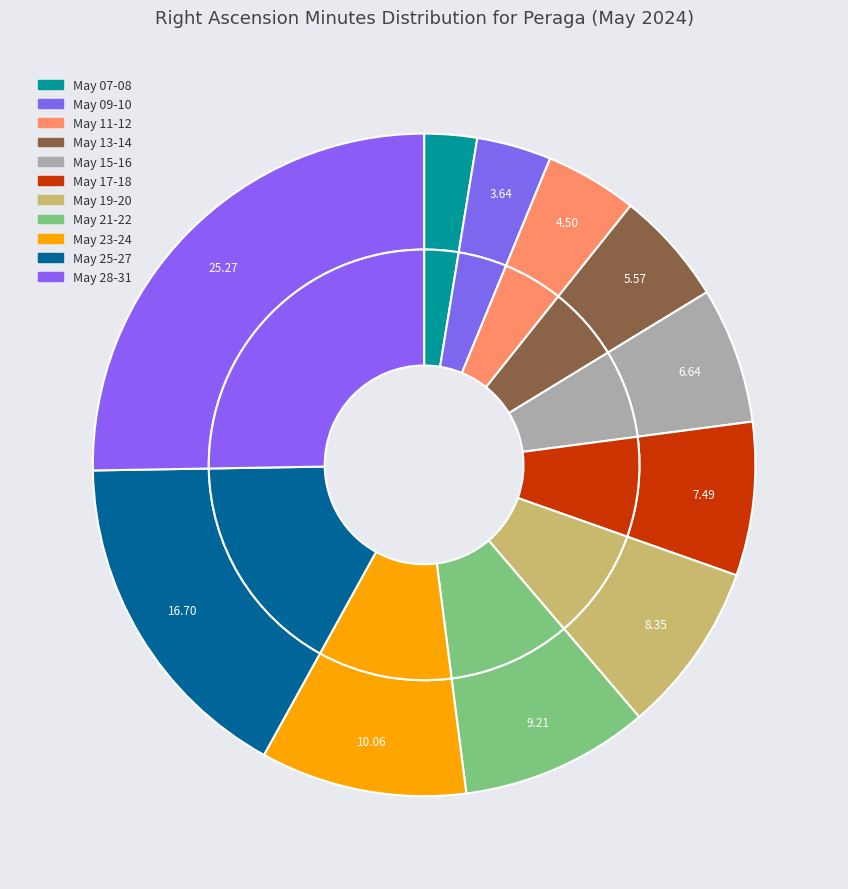

Is the sum of May 31 and May 23 greater than half?

No